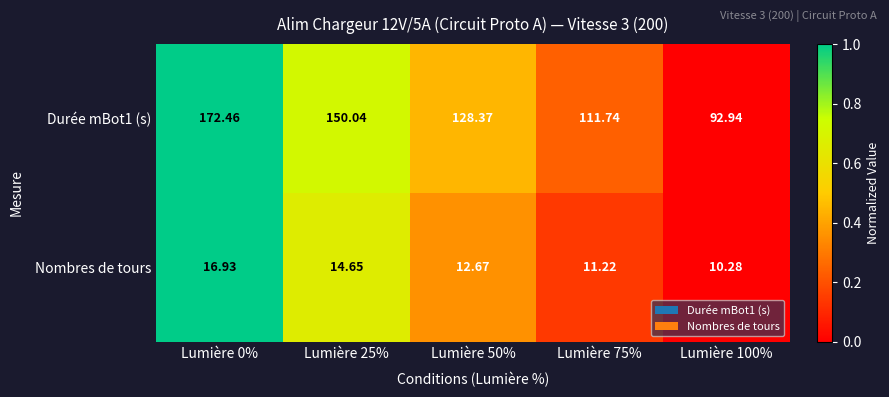

Which series has the largest range (max minus min)?

Durée mBot1 (s)